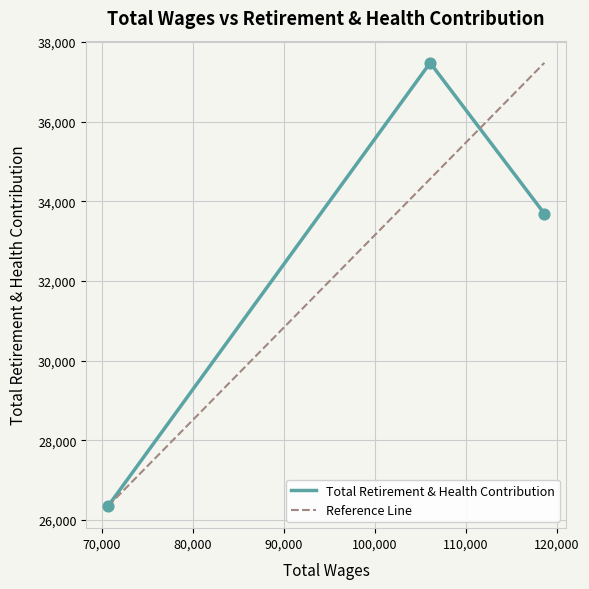

What is the maximum value for Total Retirement & Health Contribution?

37478